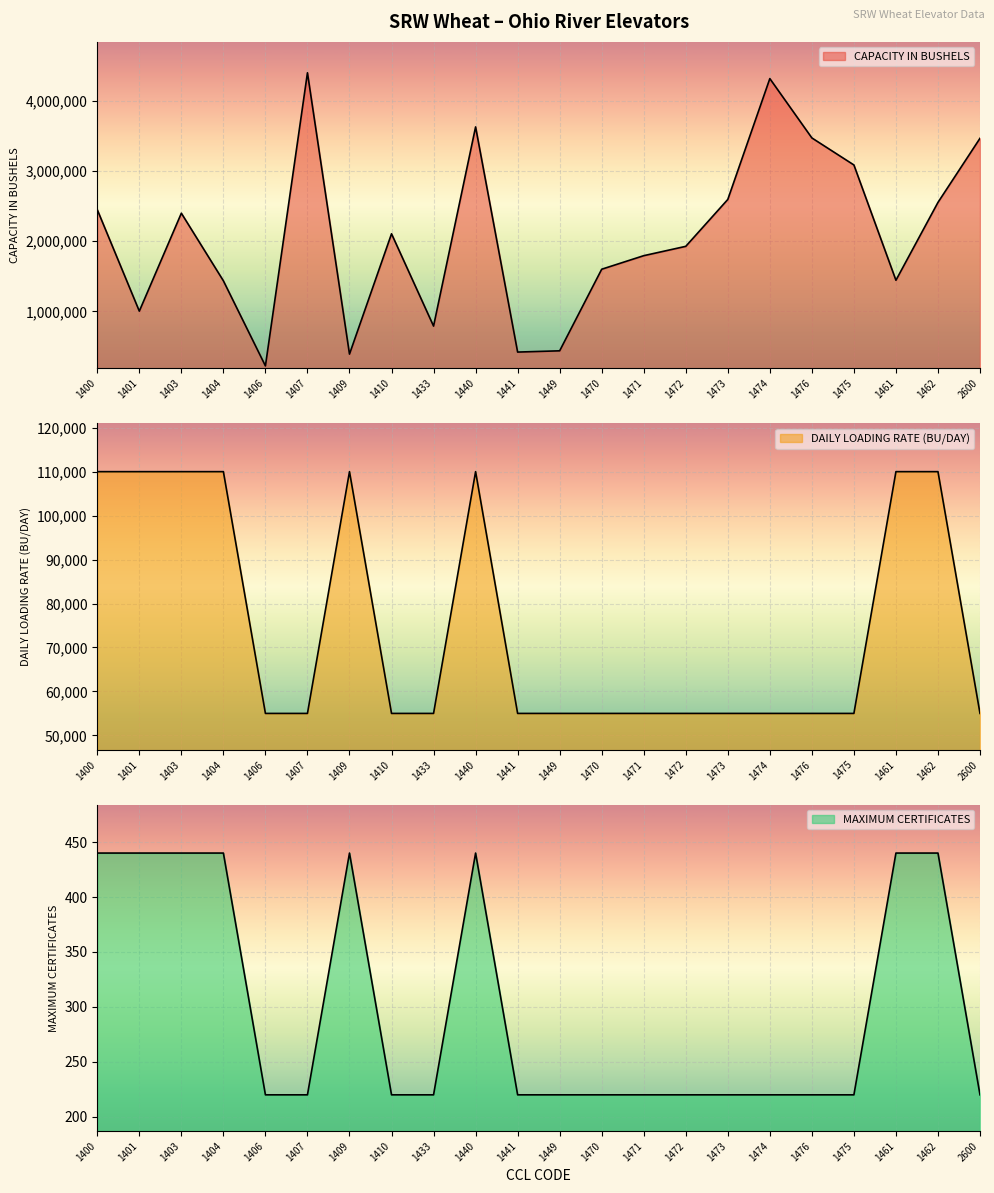

How many data points does each series have?

22